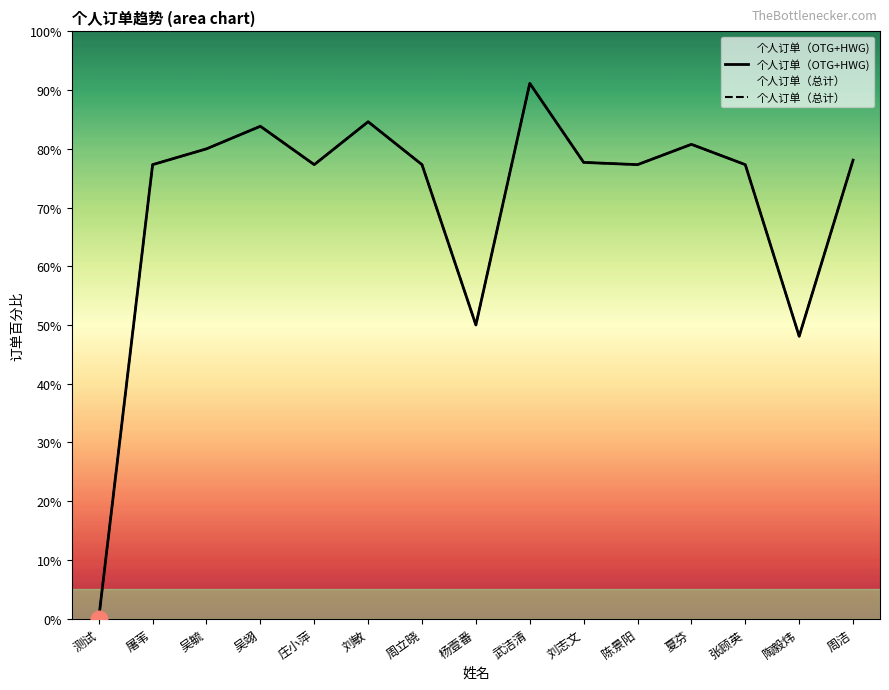

True or false: 个人订单（总计） and 个人订单（OTG+HWG) intersect in this chart.

False